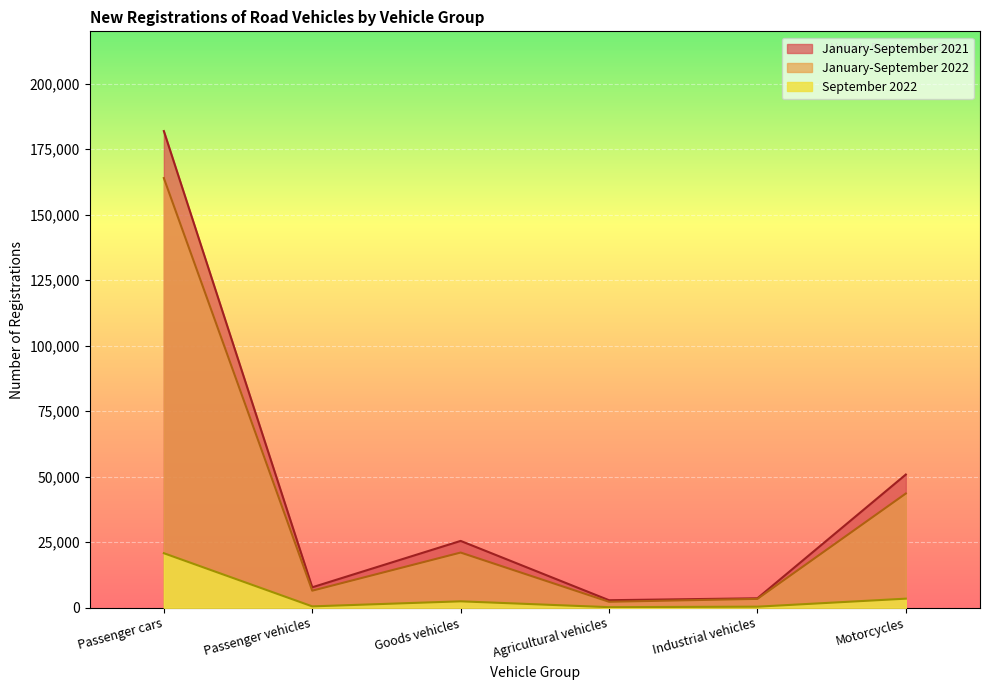

What is the maximum value for January-September 2022?

163985